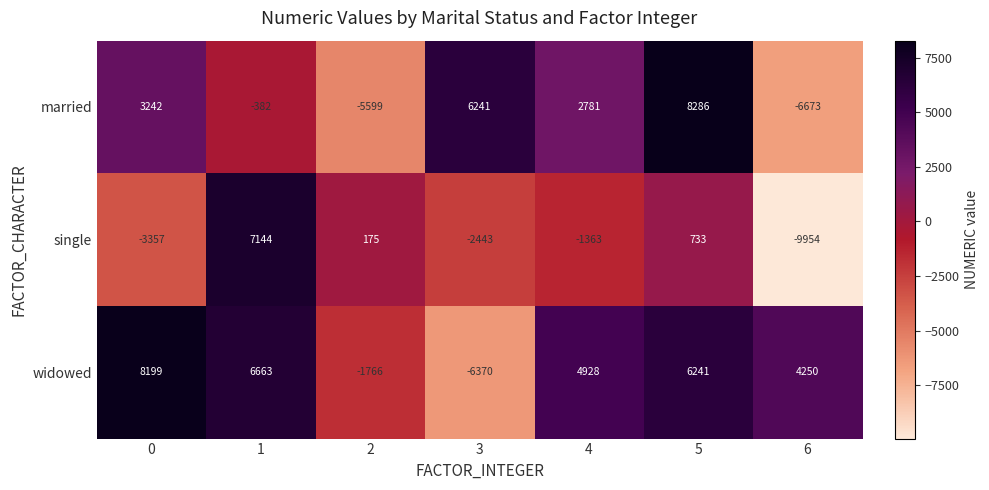

Rank the series by their average value, from highest to lowest.

widowed, married, single